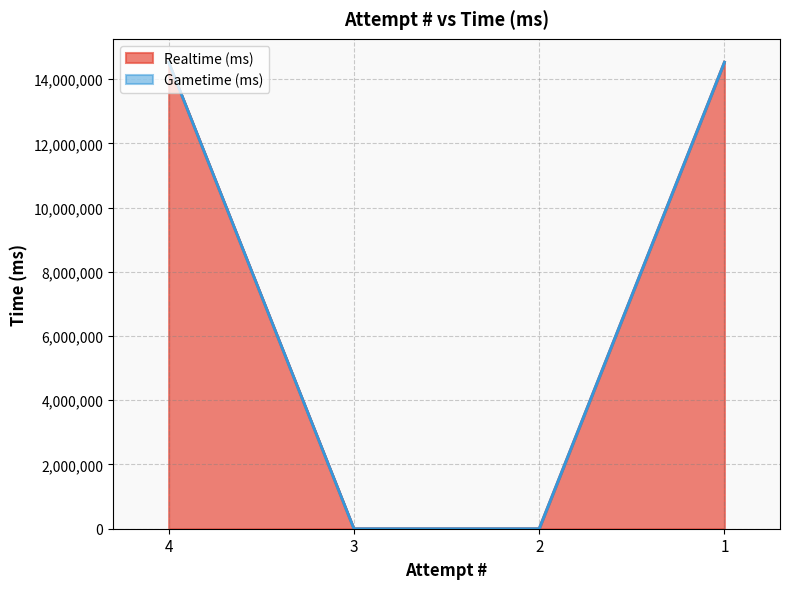

Reading left to right, transcribe all the data shown in this chart.

4=14526580	3=0	2=0	1=14528212